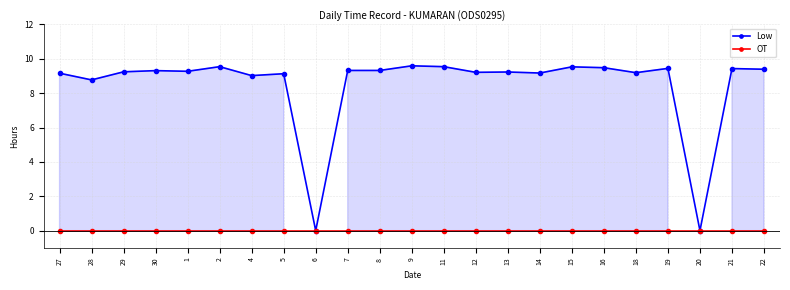

Where is OT nearest to the value 0?

27